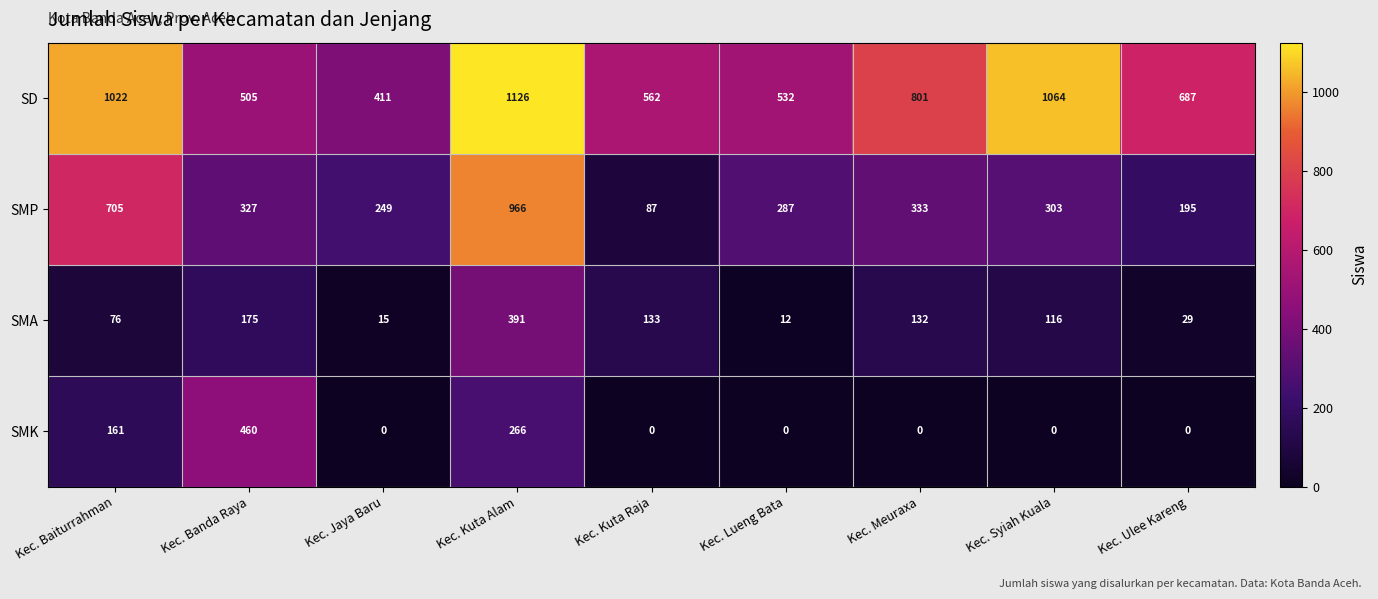

What is the spread (max minus min) of values at Kec. Ulee Kareng?

687